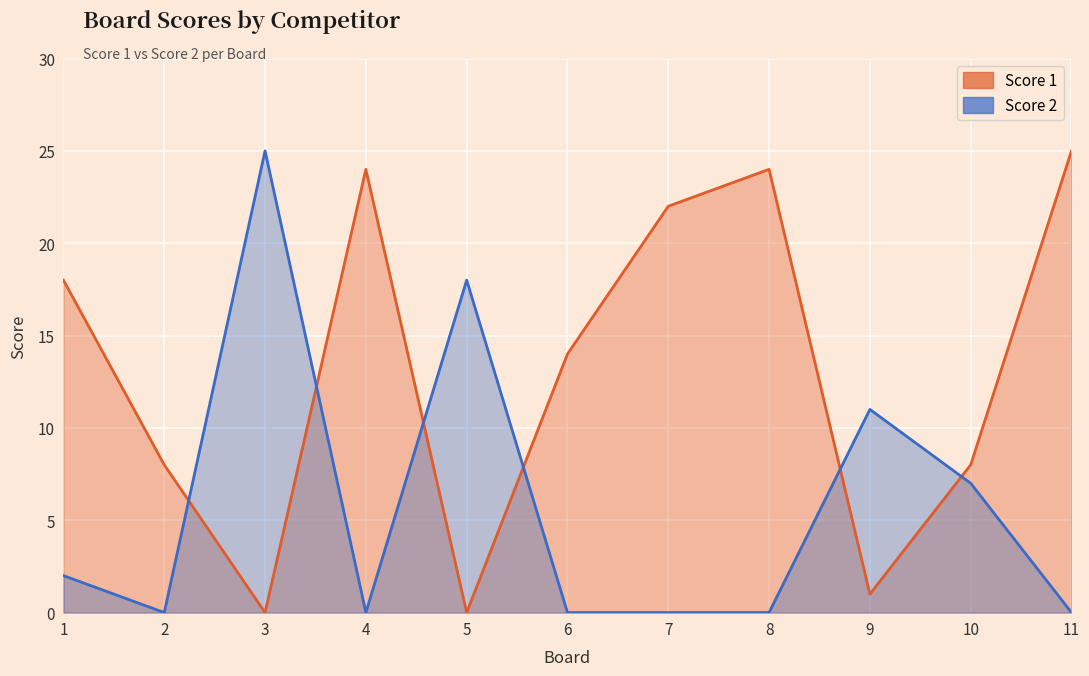

How many lines are shown in the chart?

2